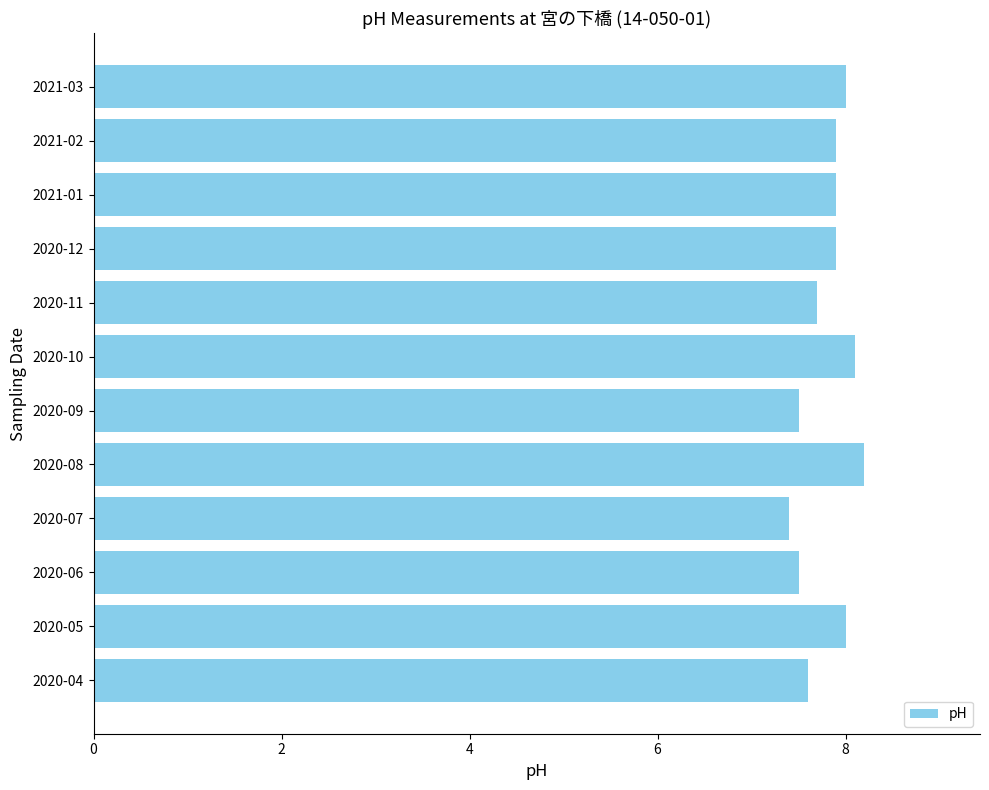

Between 2020-11 and 2020-08, which is larger?

2020-08